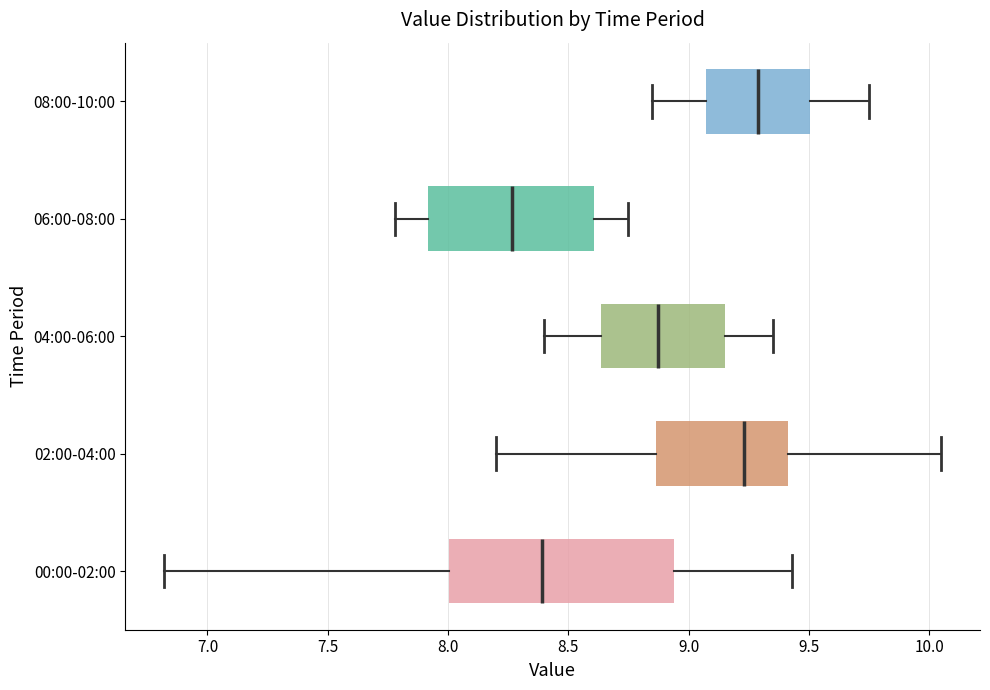

Which box is the widest, from its left edge to its right edge?

00:00-02:00